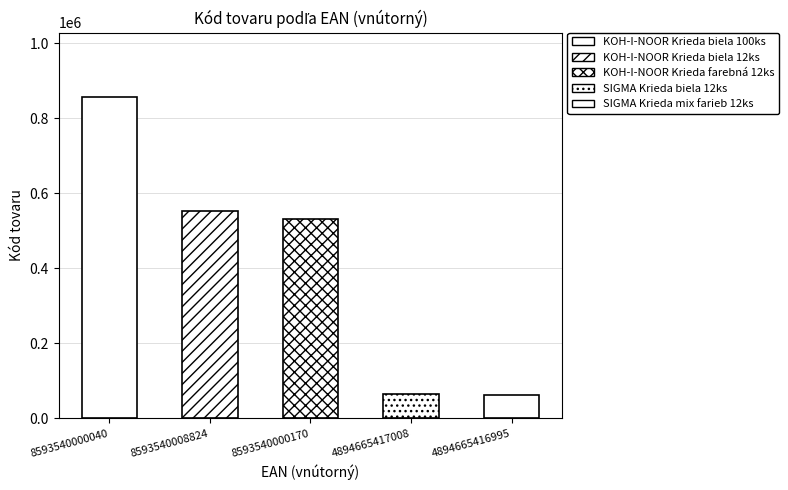

What is the maximum value shown in the chart?

857428